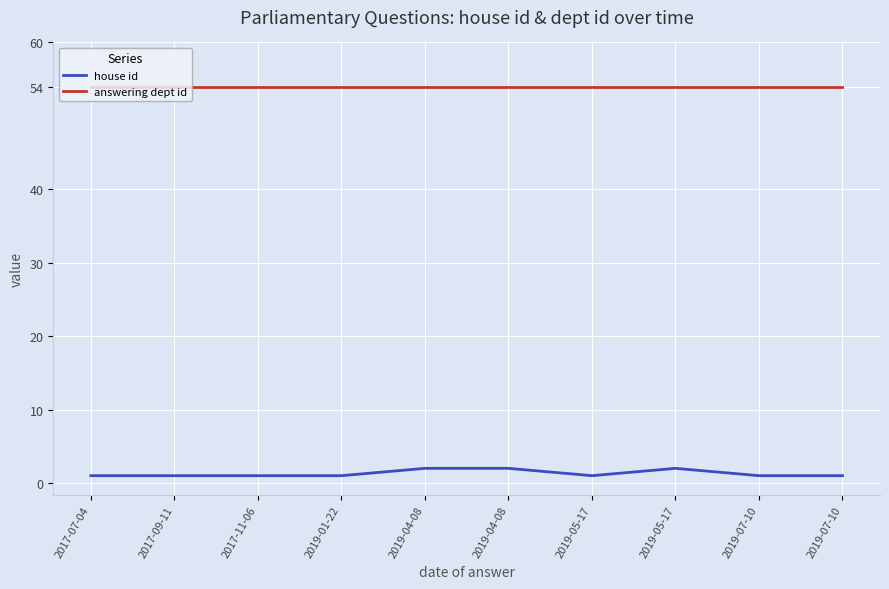

What is the sum of all house id values?

13